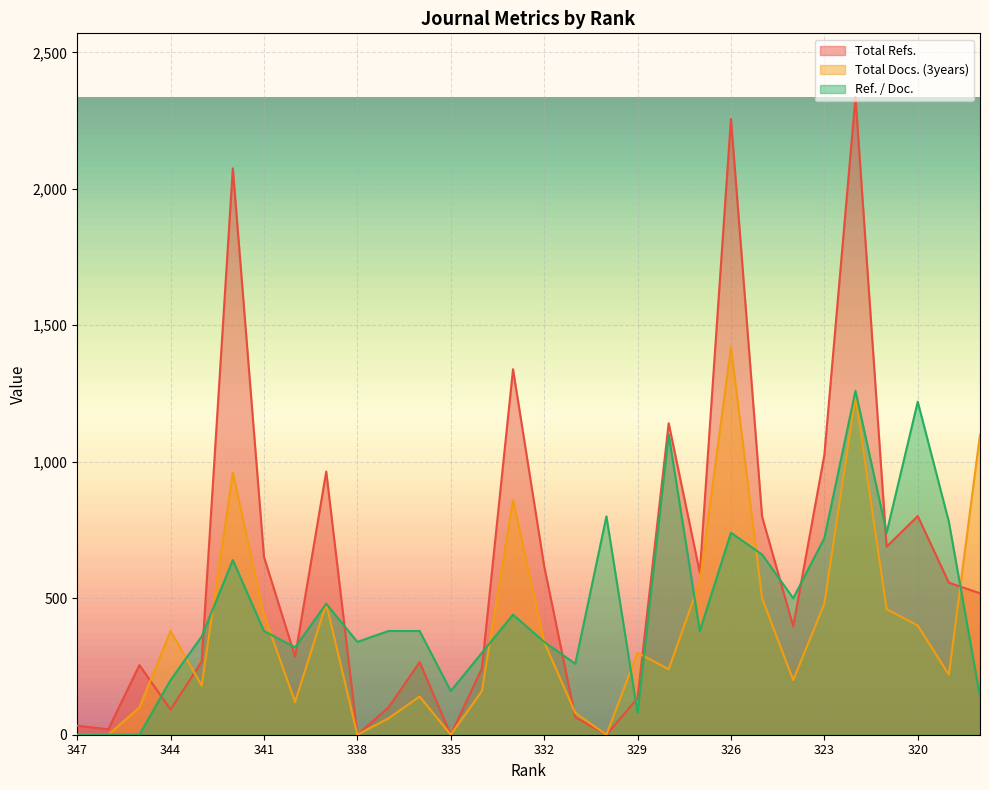

How many times do Total Refs. and Ref. / Doc. cross each other?

12